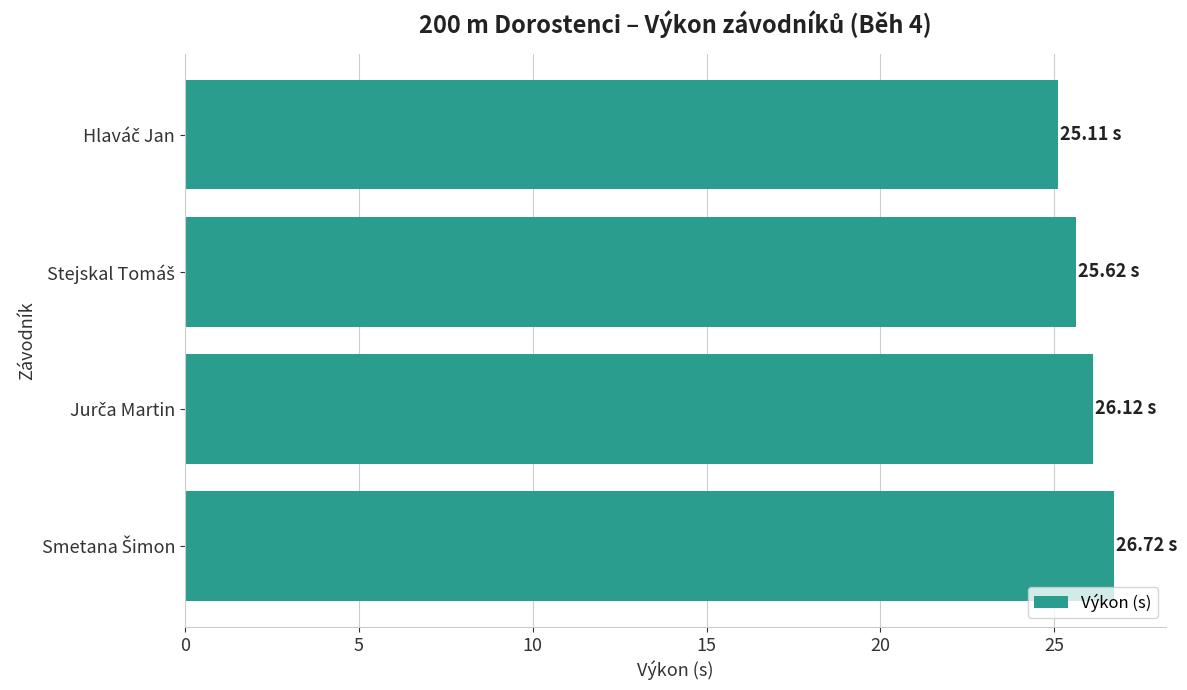

What is the difference between the maximum and minimum values?

1.6